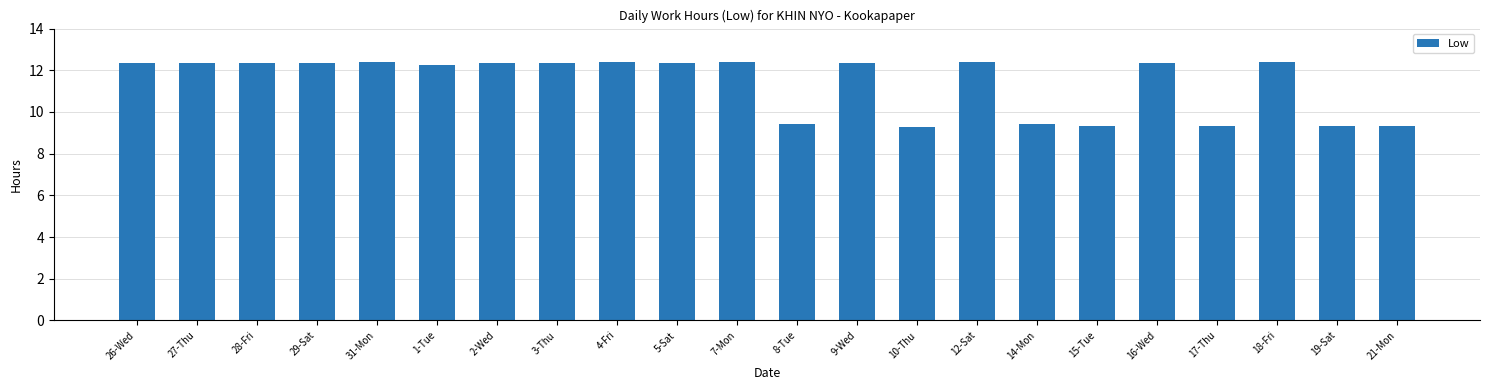

At which label does the data first exceed 12?

26-Wed